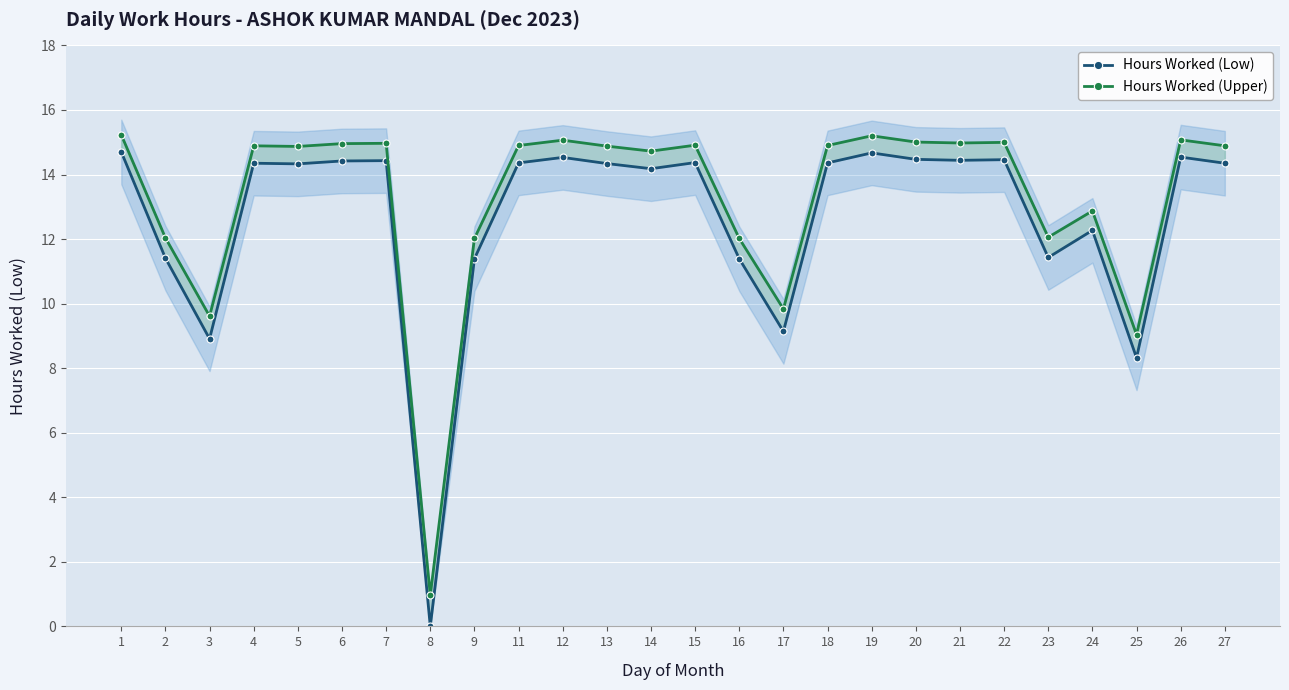

Which series changed the most between 13 and 18?

Hours Worked (Low)